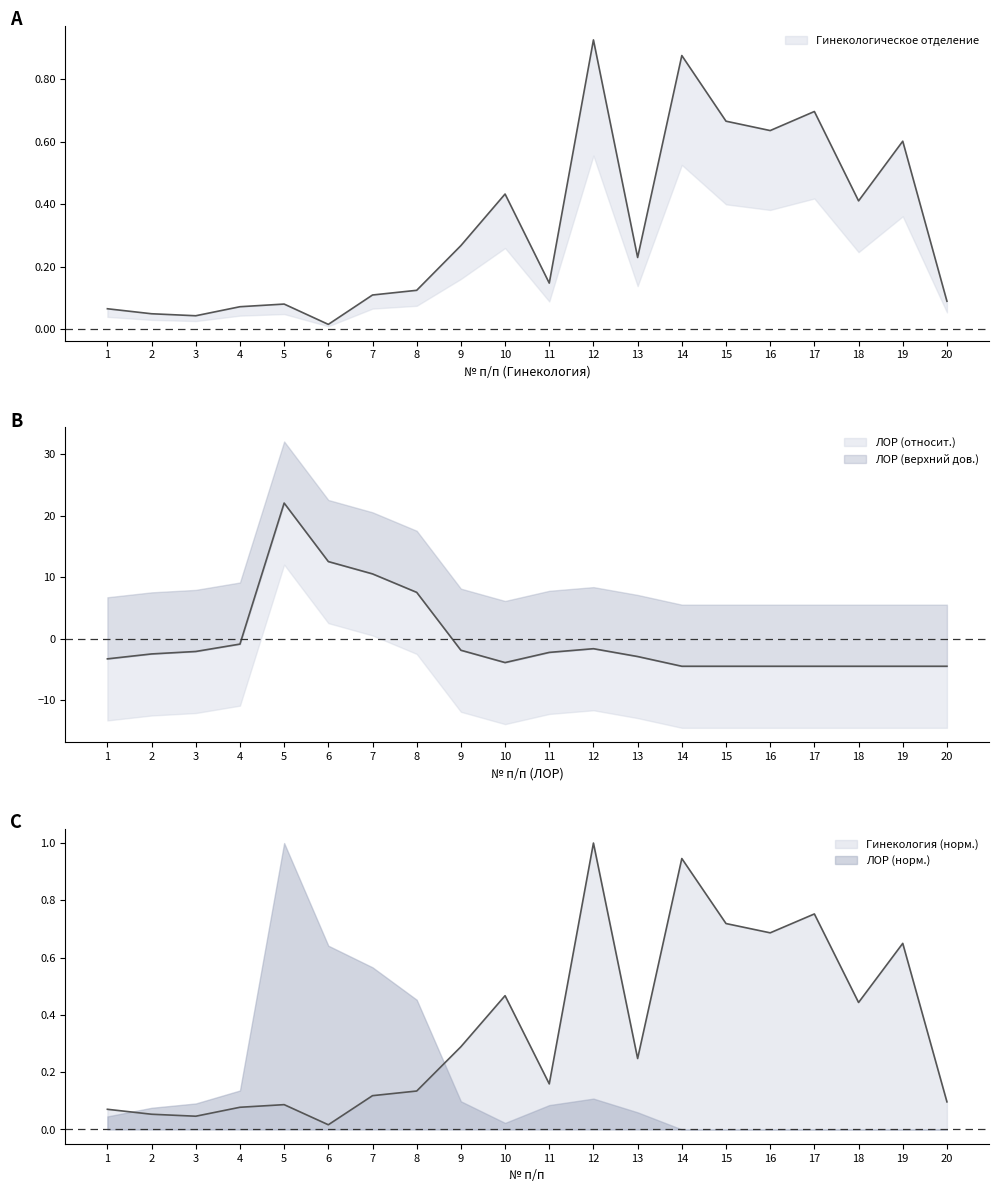

How many data points in ЛОР отделение are above -2?

7